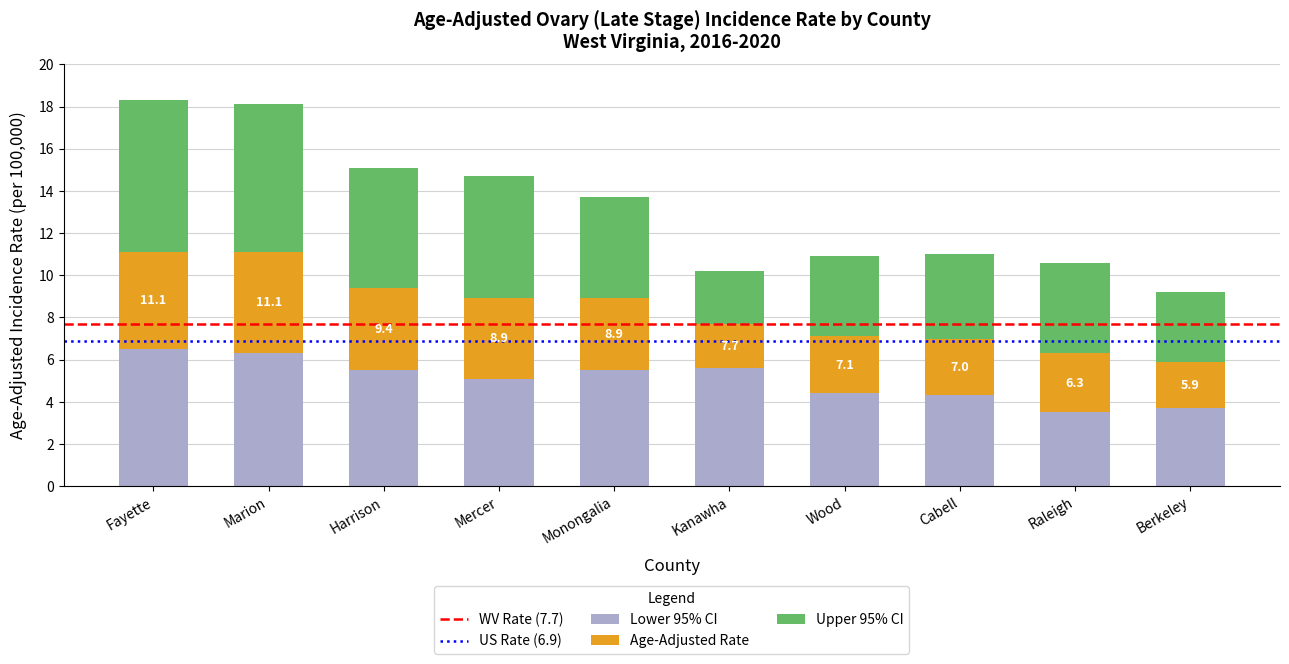

What value does the Lower 95% CI series have at Berkeley?

3.7